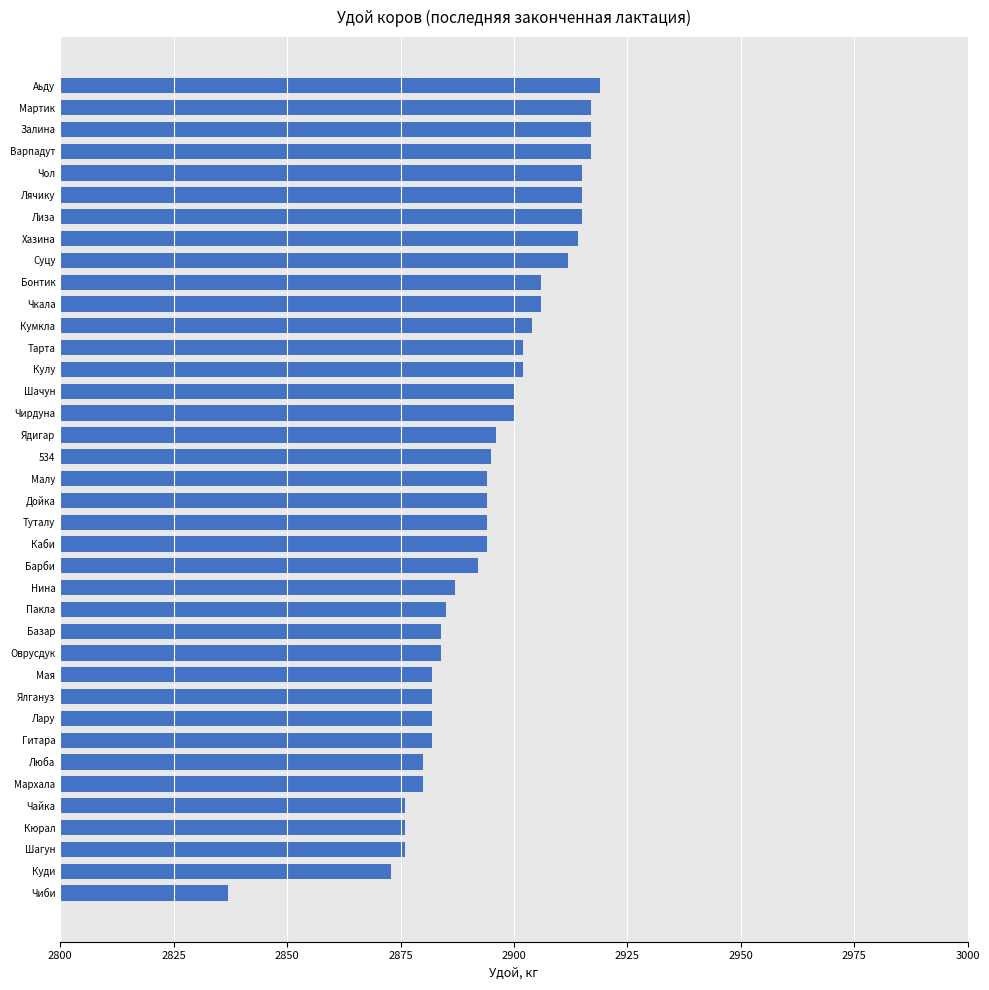

True or false: the data shows 2884 at Оврусдук.

True